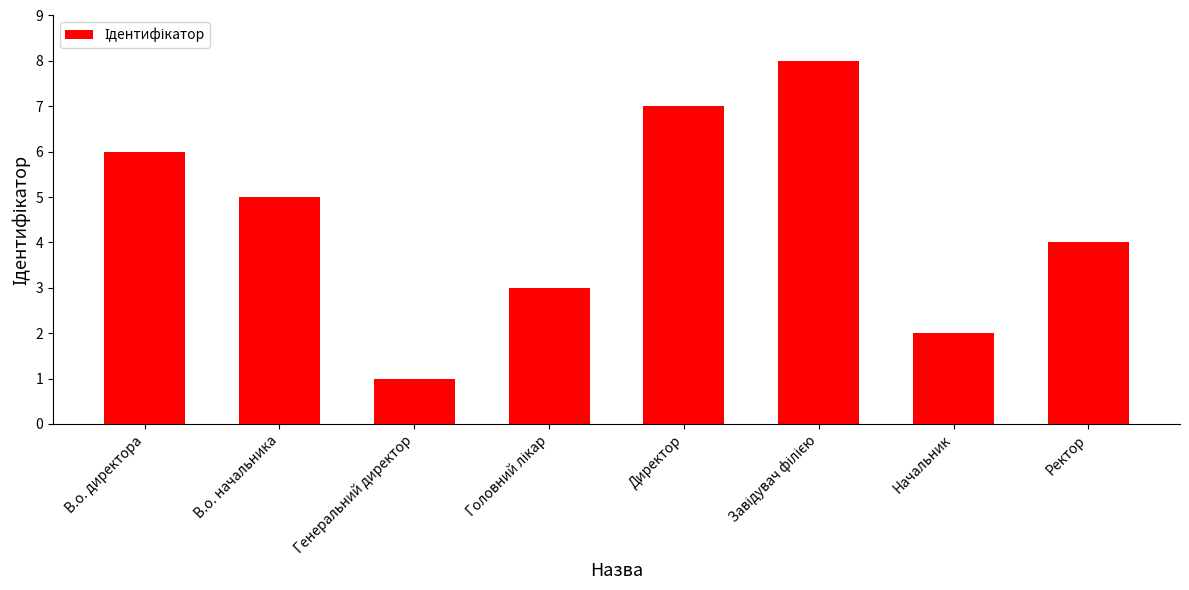

What is the maximum value shown in the chart?

8